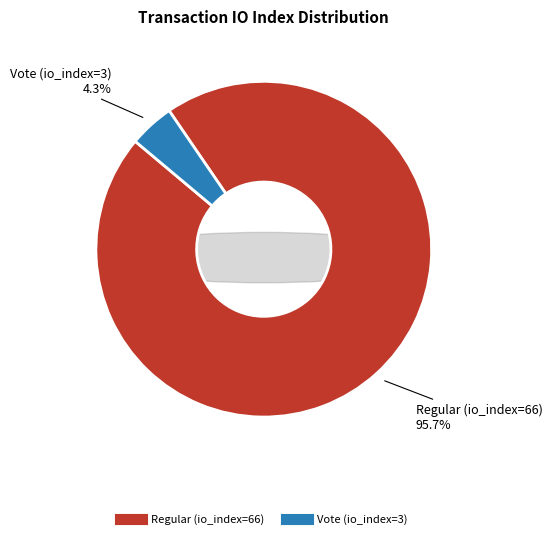

Which slice is the smallest?

Vote (io_index=3)